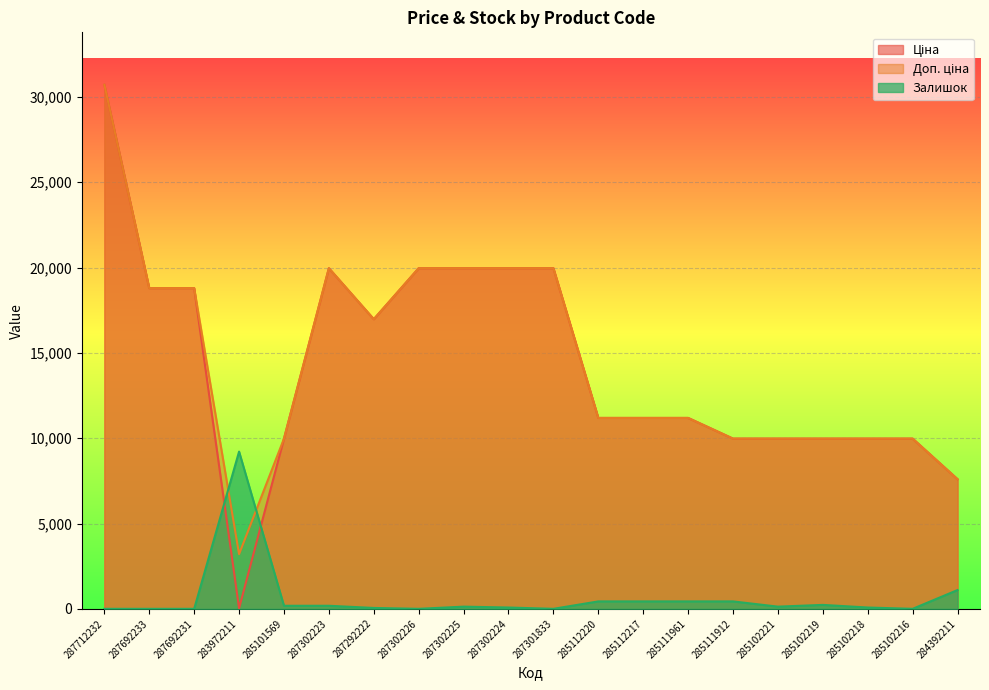

What is the total value across all series at 283972211?

12452.2